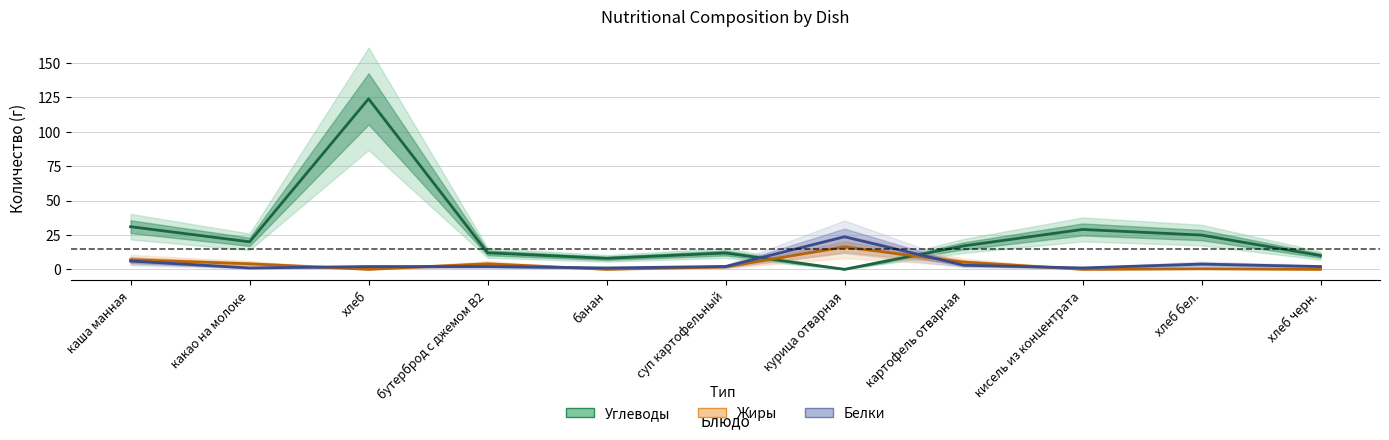

After their last crossing, which series has the higher values: Жиры or Углеводы?

Углеводы